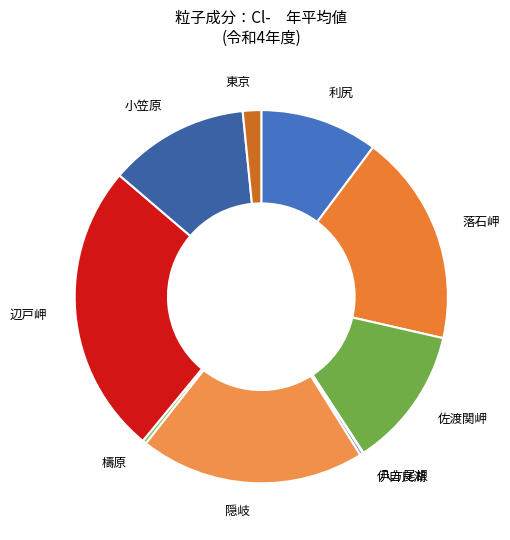

Is it true that 小笠原 is 12% of the pie?

True